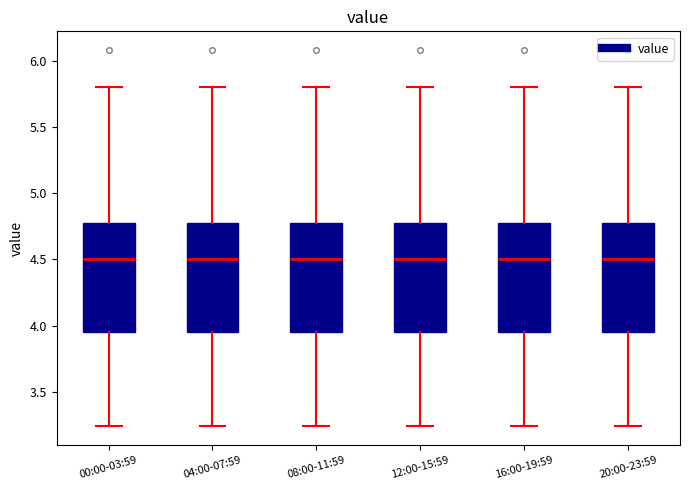

Where is the lower edge of the box for 00:00-03:59 on the y-axis? The values are not printed on the chart, so give them approximately, as read against the axis.

3.95